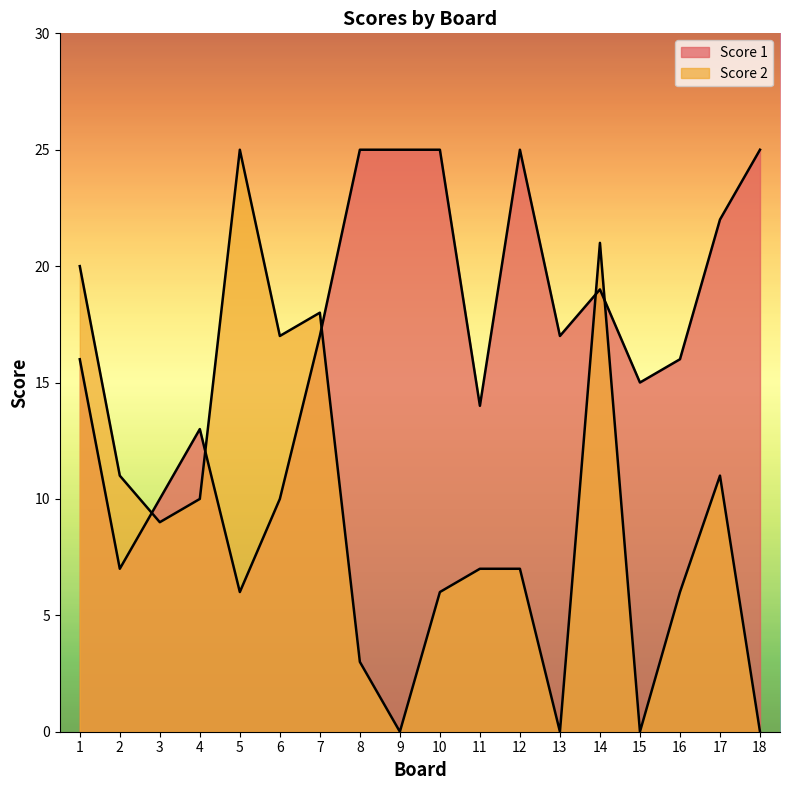

Which series has the largest total across all categories?

Score 1